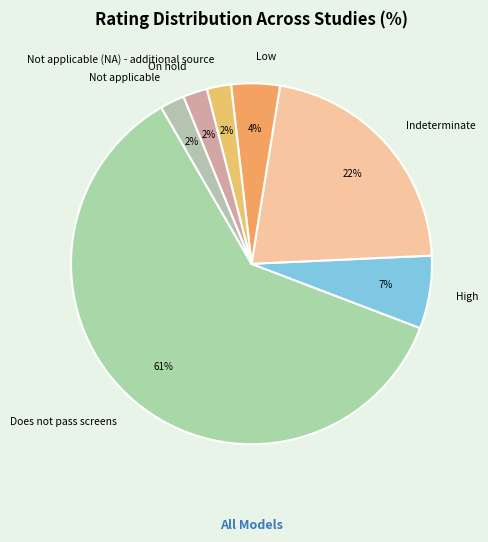

Which slice is the largest?

Does not pass screens